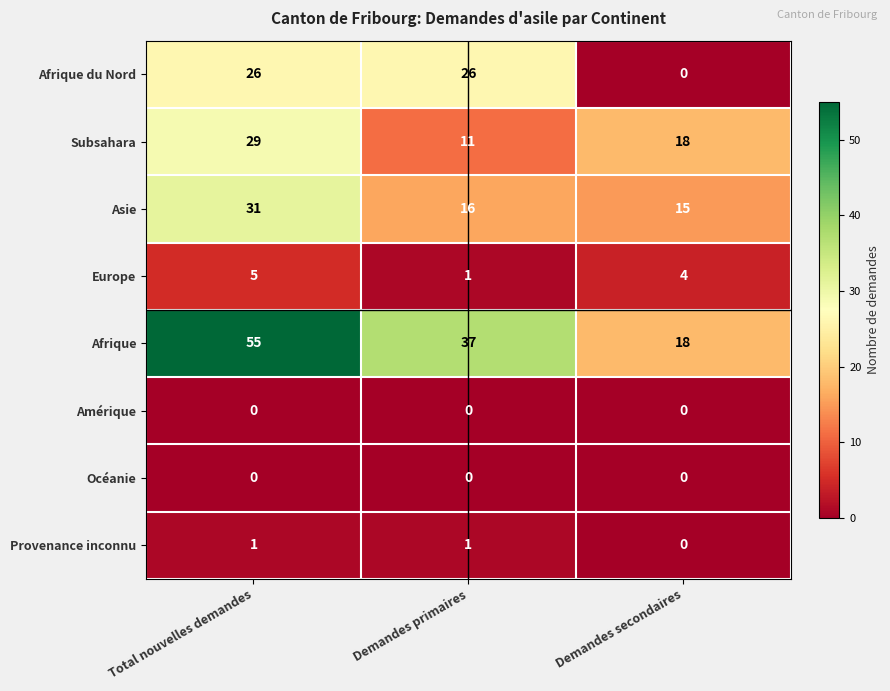

At how many categories does at least one series exceed 38?

1